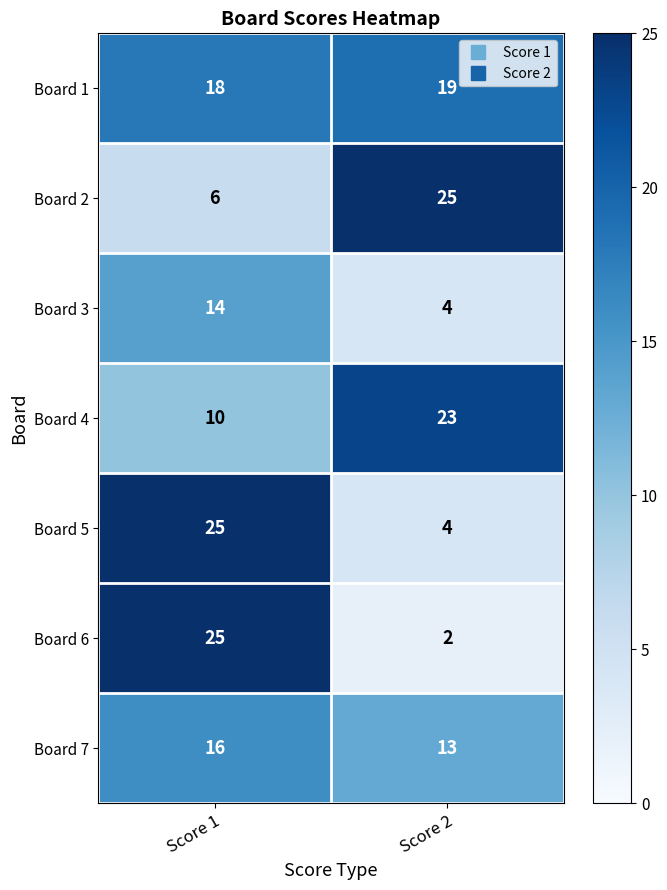

Reading left to right, transcribe all the data shown in this chart.

Board 1: Score 1=18	Score 2=19
Board 2: Score 1=6	Score 2=25
Board 3: Score 1=14	Score 2=4
Board 4: Score 1=10	Score 2=23
Board 5: Score 1=25	Score 2=4
Board 6: Score 1=25	Score 2=2
Board 7: Score 1=16	Score 2=13